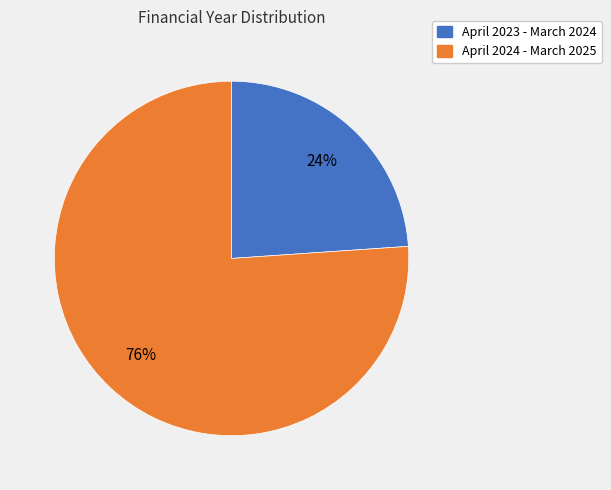

Is it true that 24% is 18% of the pie?

False